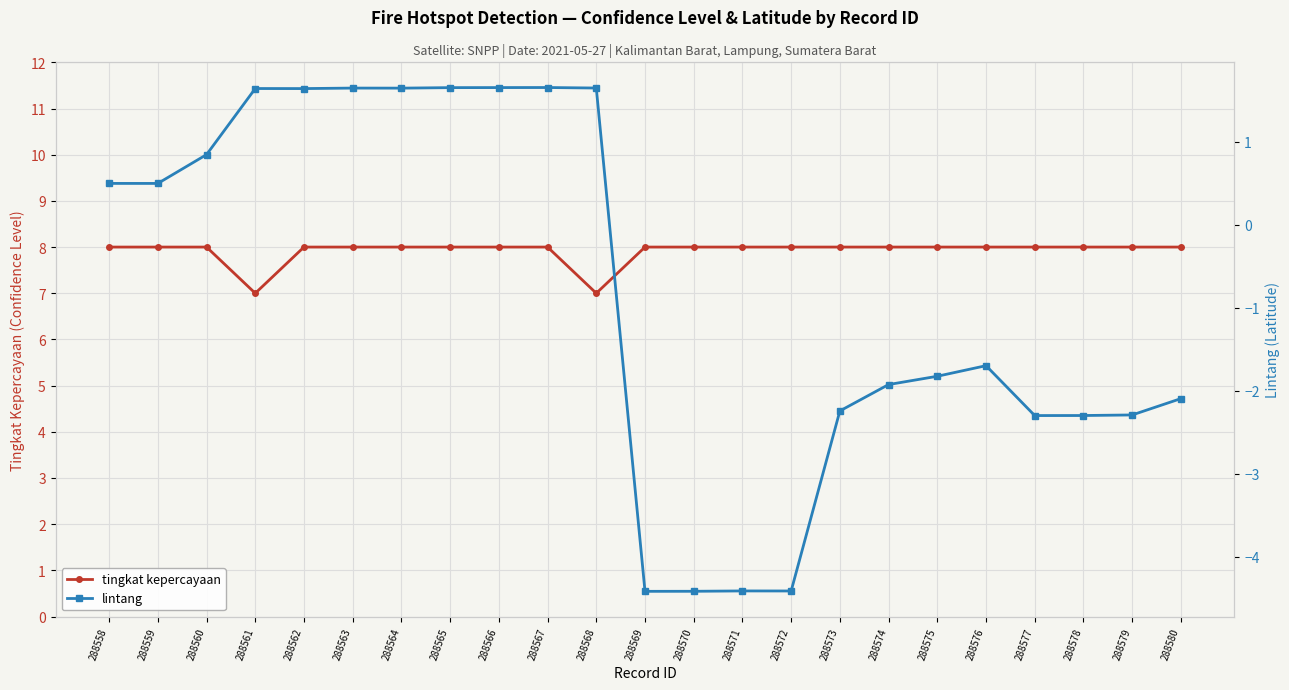

What is the average value of the tingkat kepercayaan series?

8